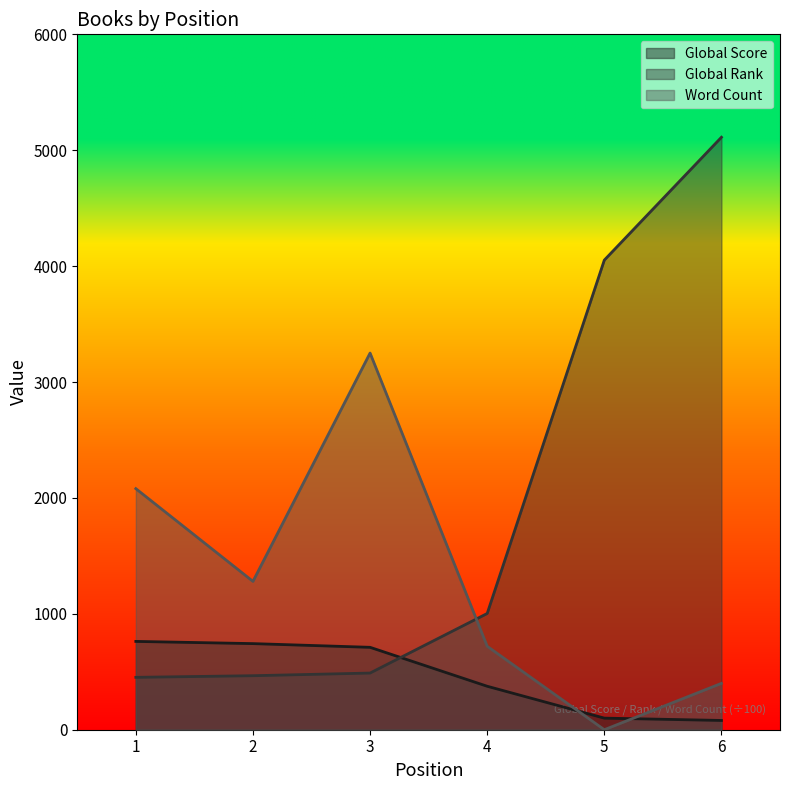

How many distinct data groups are displayed?

3